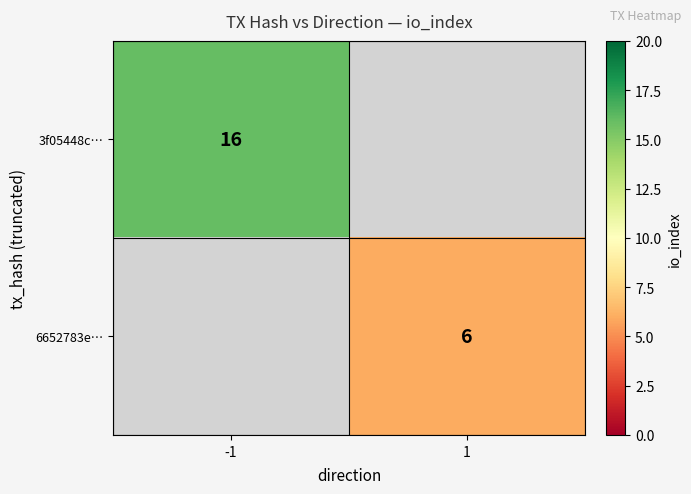

Is the value of 6652783e… at 1 greater than the value of 3f05448c… at -1?

No